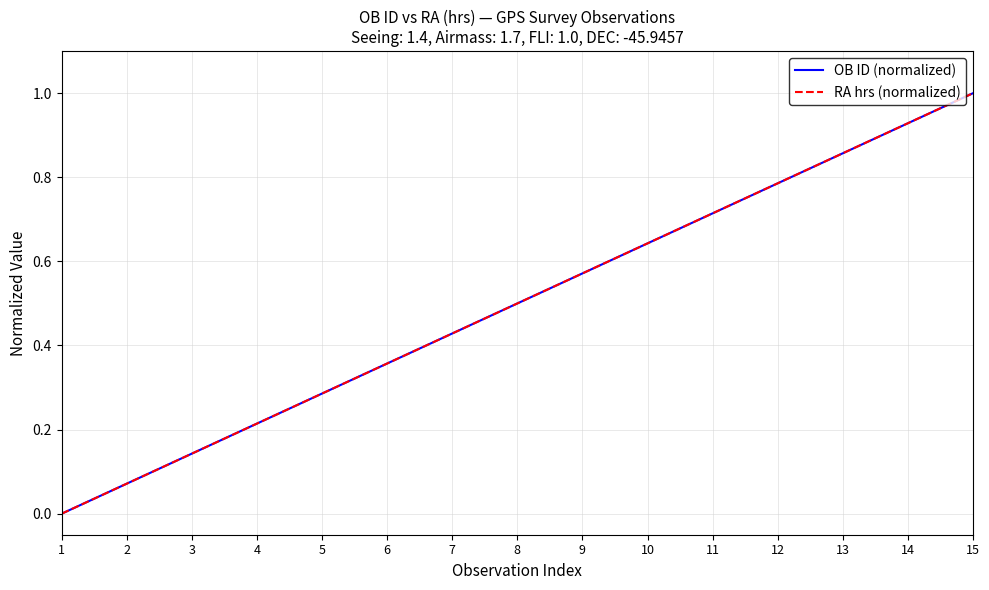

Is the value of RA hrs (normalized) at 12 greater than the value of OB ID (normalized) at 13?

No